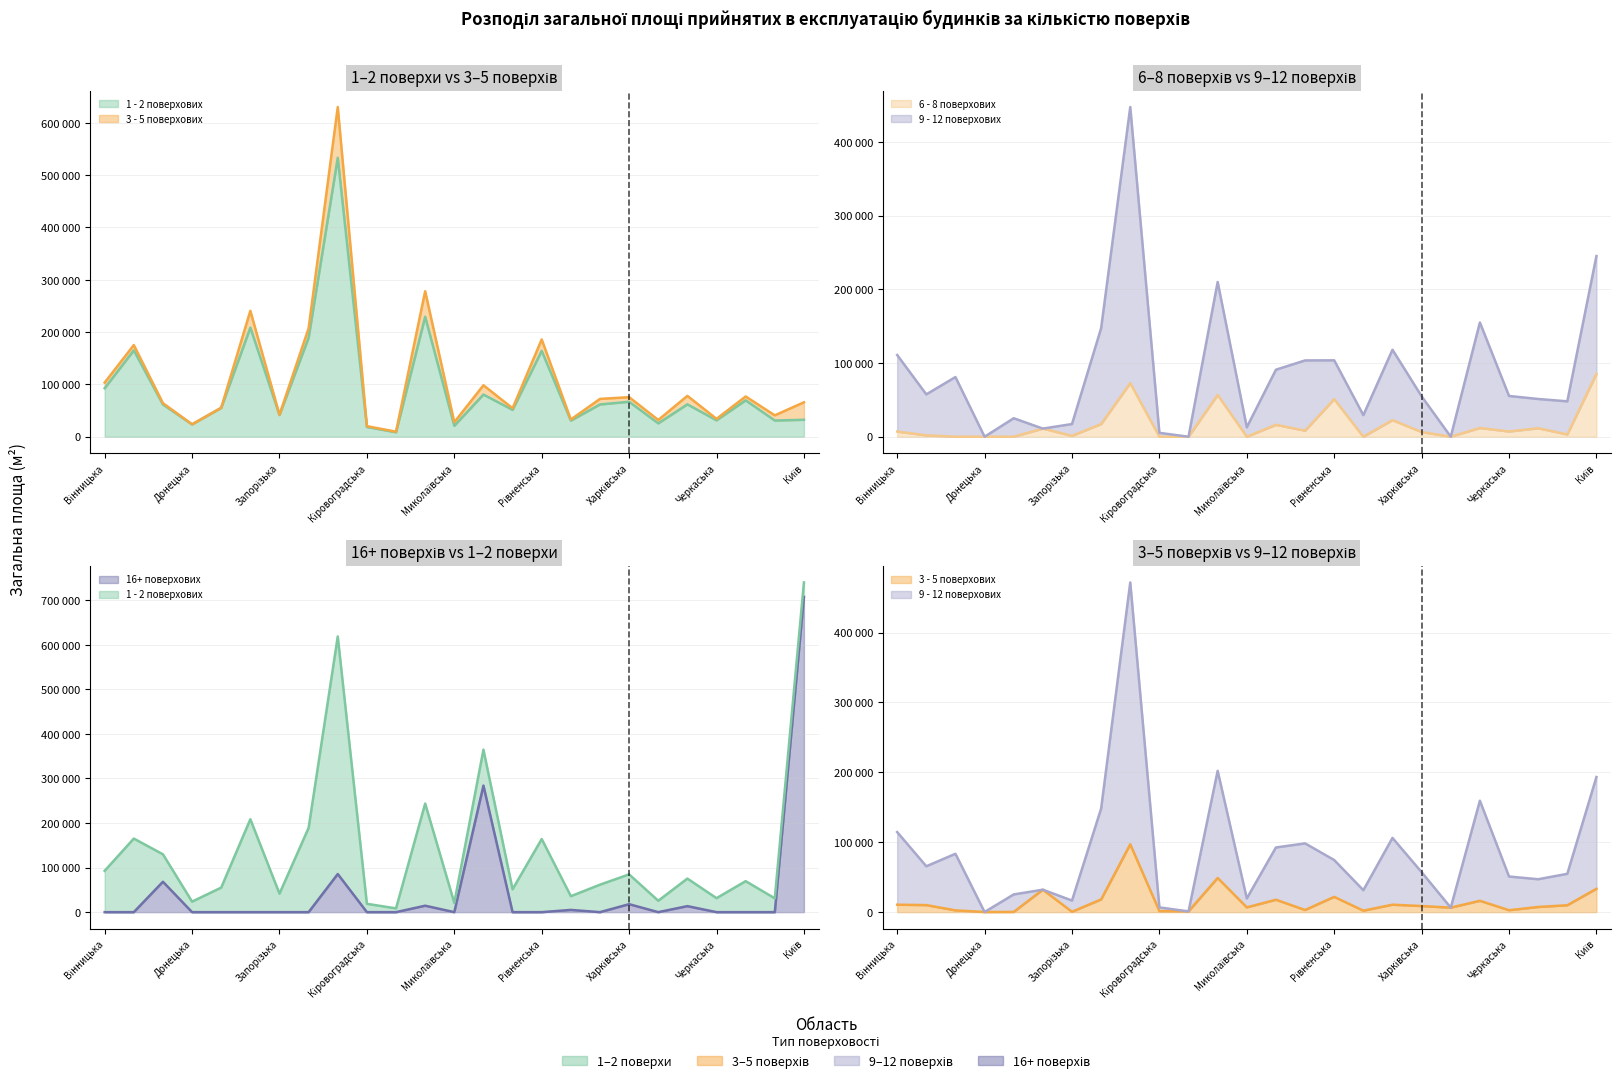

At Хмельницька, list the series in order from largest to smallest.

9 - 12 поверхових, 1 - 2 поверхових, 3 - 5 поверхових, 16+ поверхових, 6 - 8 поверхових